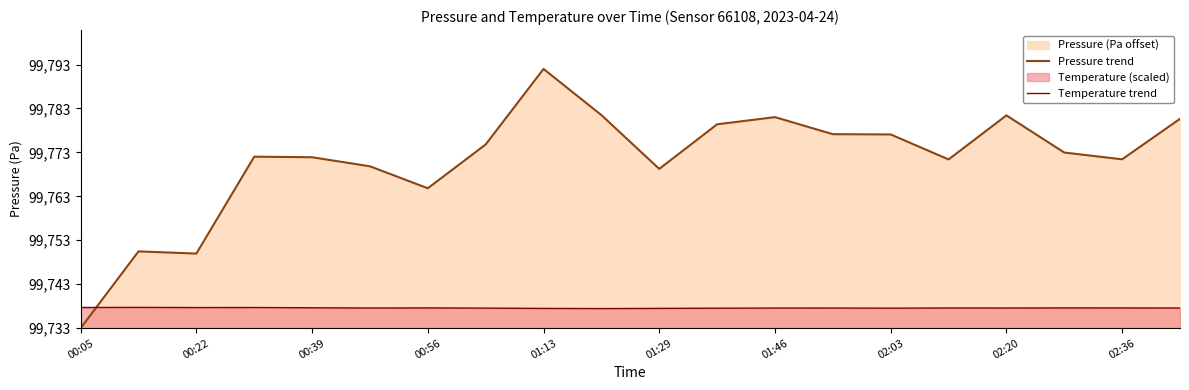

At which category is the sum across all series the highest?

01:13